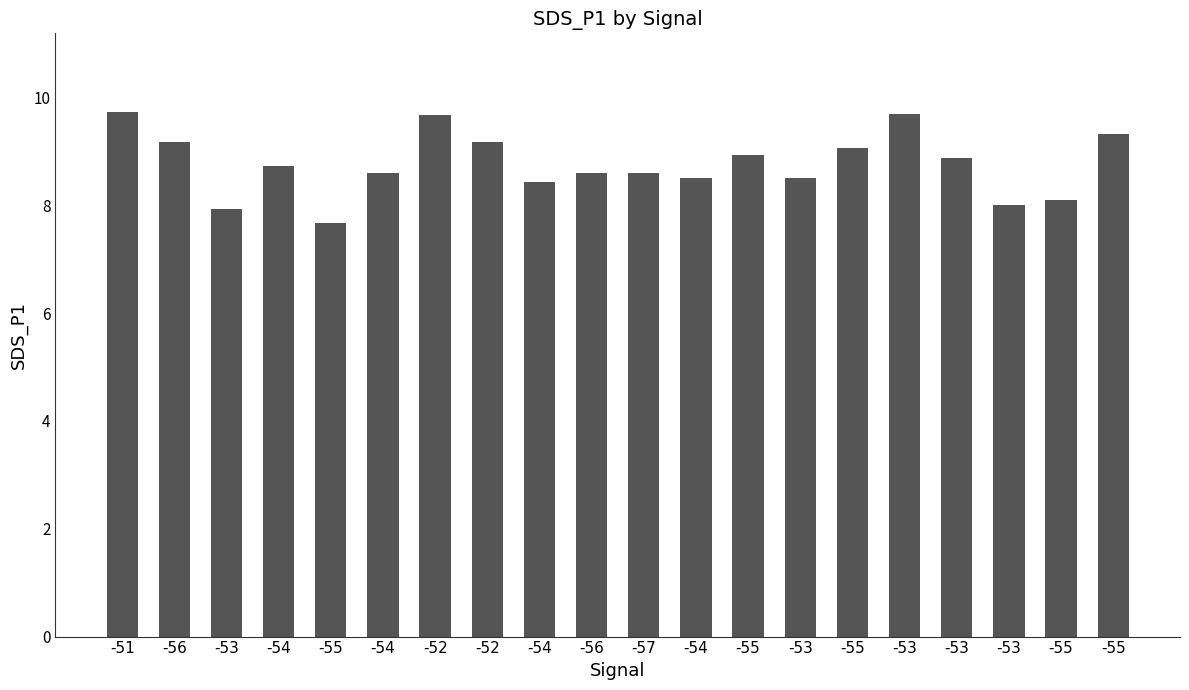

Reading left to right, transcribe all the data shown in this chart.

-51=9.7	-56=9.2	-53=7.9	-54=8.7	-55=7.7	-54=8.6	-52=9.7	-52=9.2	-54=8.4	-56=8.6	-57=8.6	-54=8.5	-55=8.9	-53=8.5	-55=9.1	-53=9.7	-53=8.9	-53=8.0	-55=8.1	-55=9.3